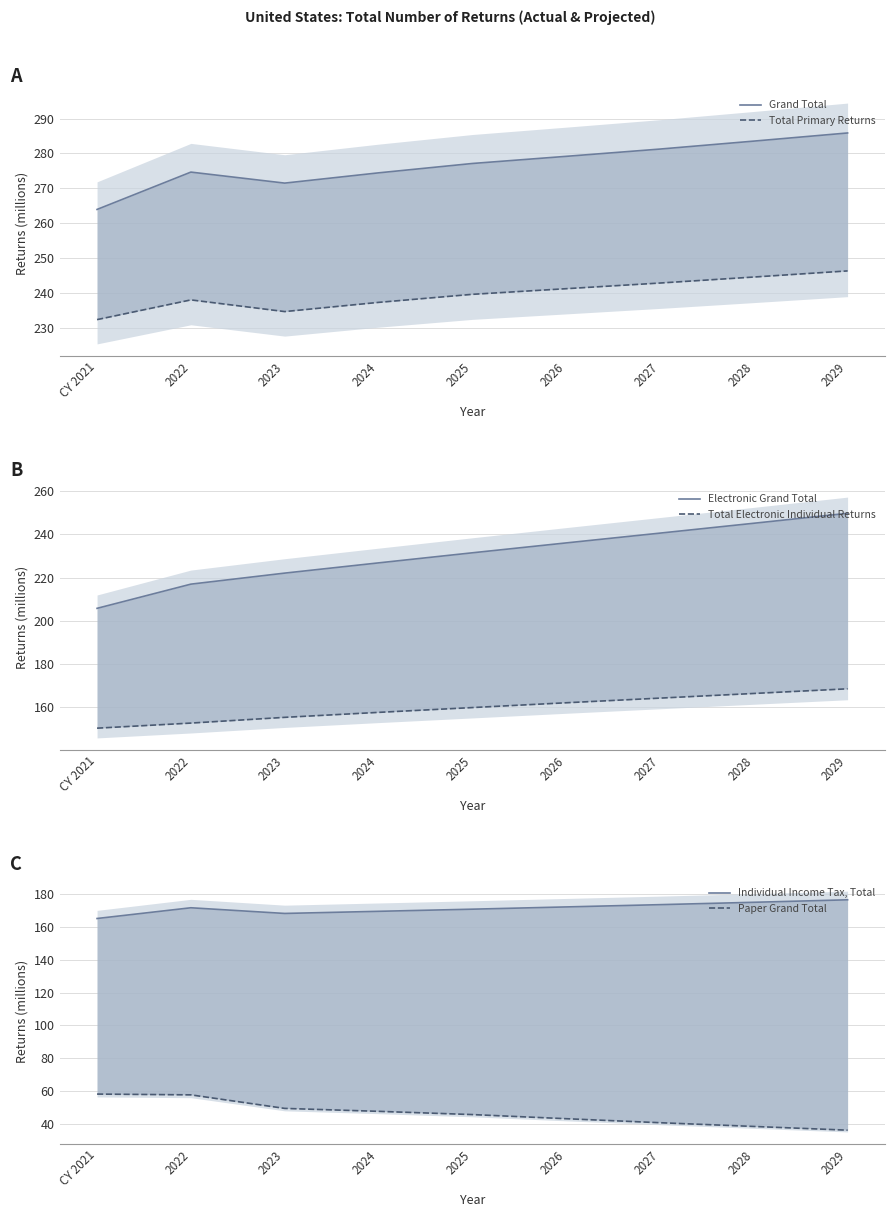

At which label does Grand Total reach its minimum?

CY 2021